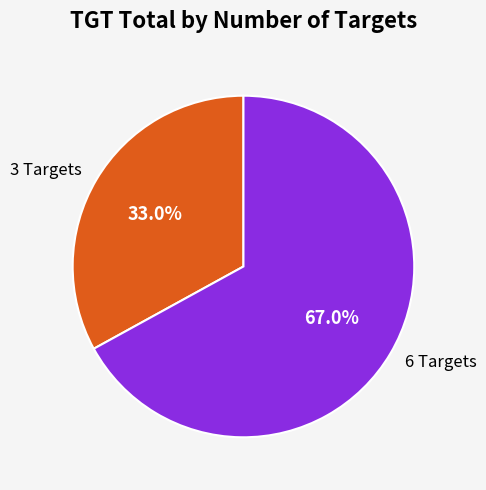

Which category has the smallest portion of the pie?

3 Targets